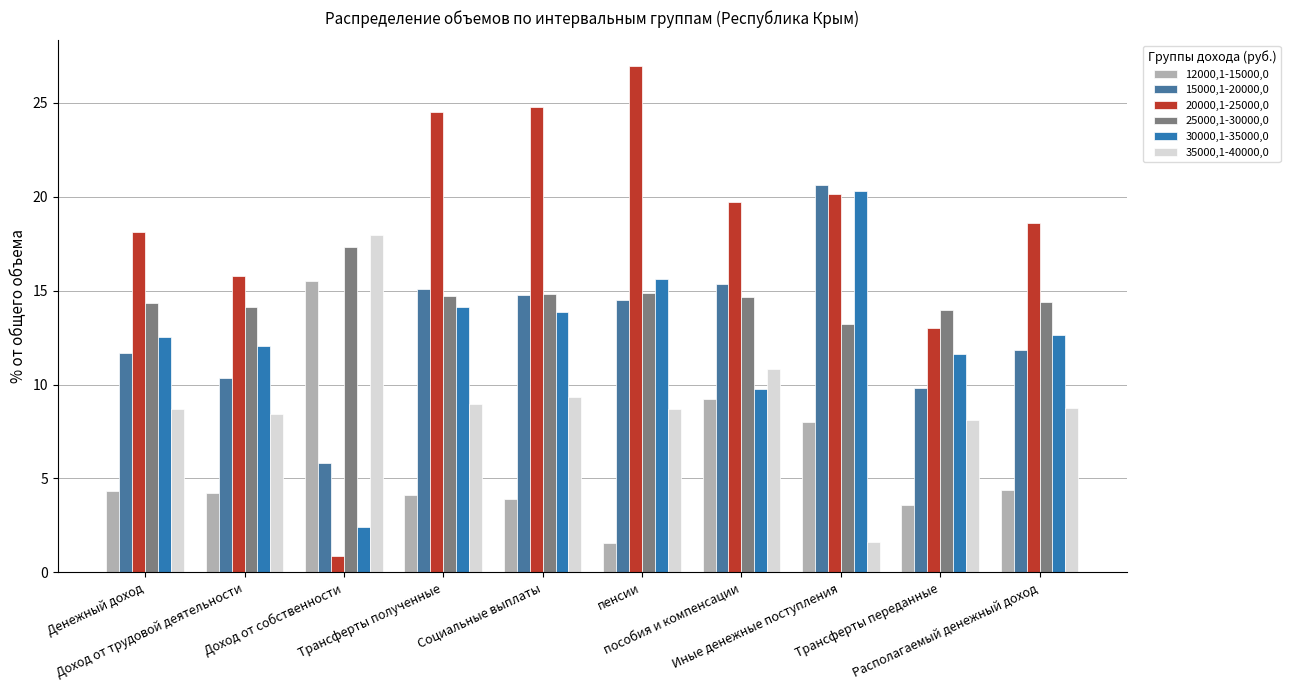

At which category is the sum across all series the highest?

Иные денежные поступления